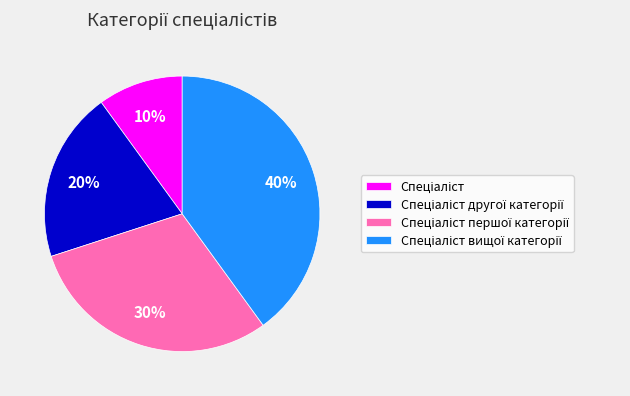

To the nearest percent, what is the average slice percentage?

25%